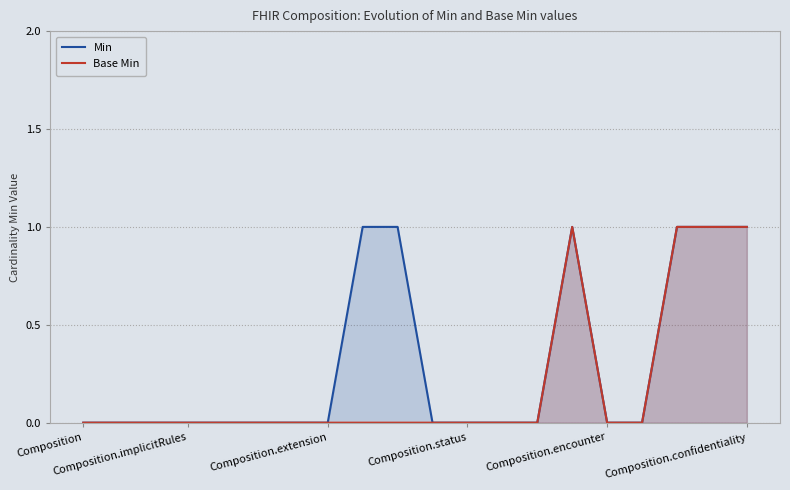

What is the difference between the maximum and second lowest values in the Base Min series?

1